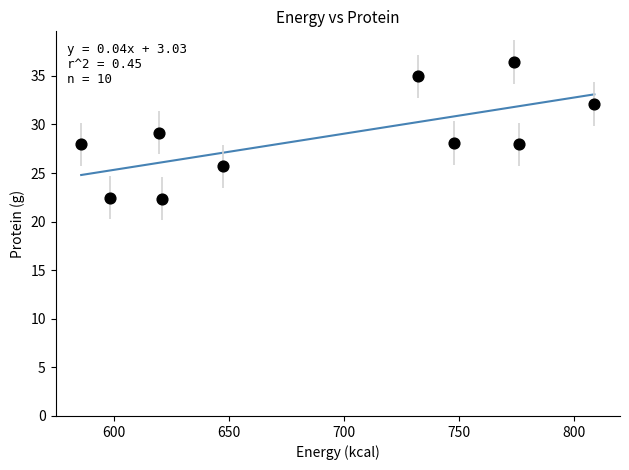

What is the average X value?

691.1